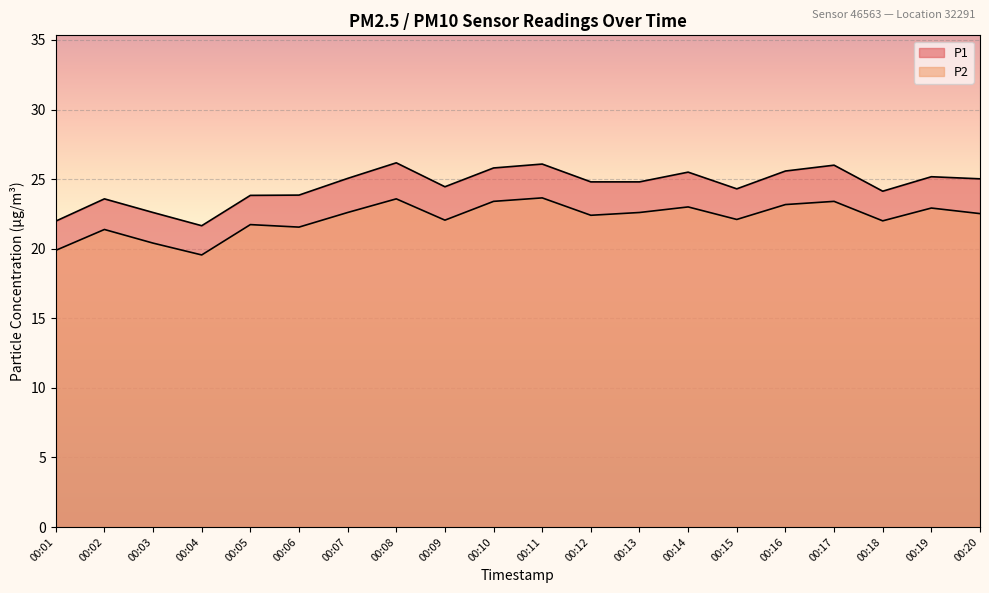

What is the value of the P1 point at the 14th from the left?

25.5